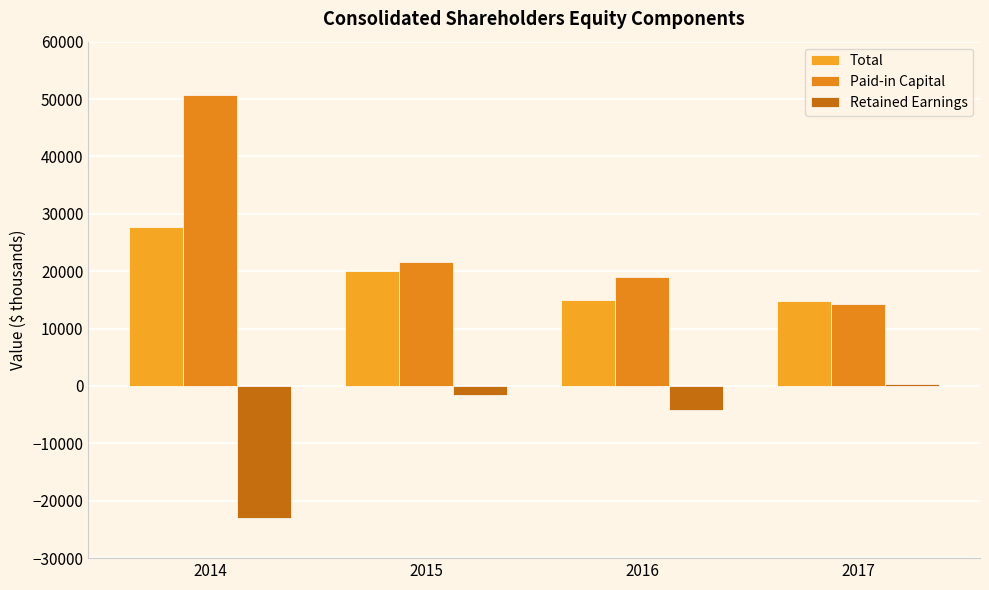

Rank the categories by Paid-in Capital value from highest to lowest.

2014, 2015, 2016, 2017